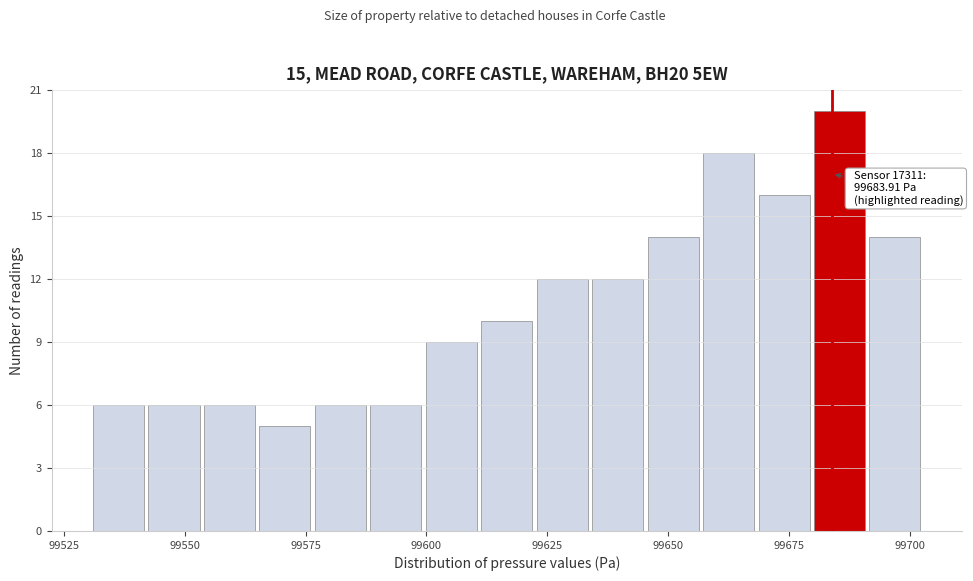

Read against the x-axis, roughly where is the centre of the tallest bar?

99685